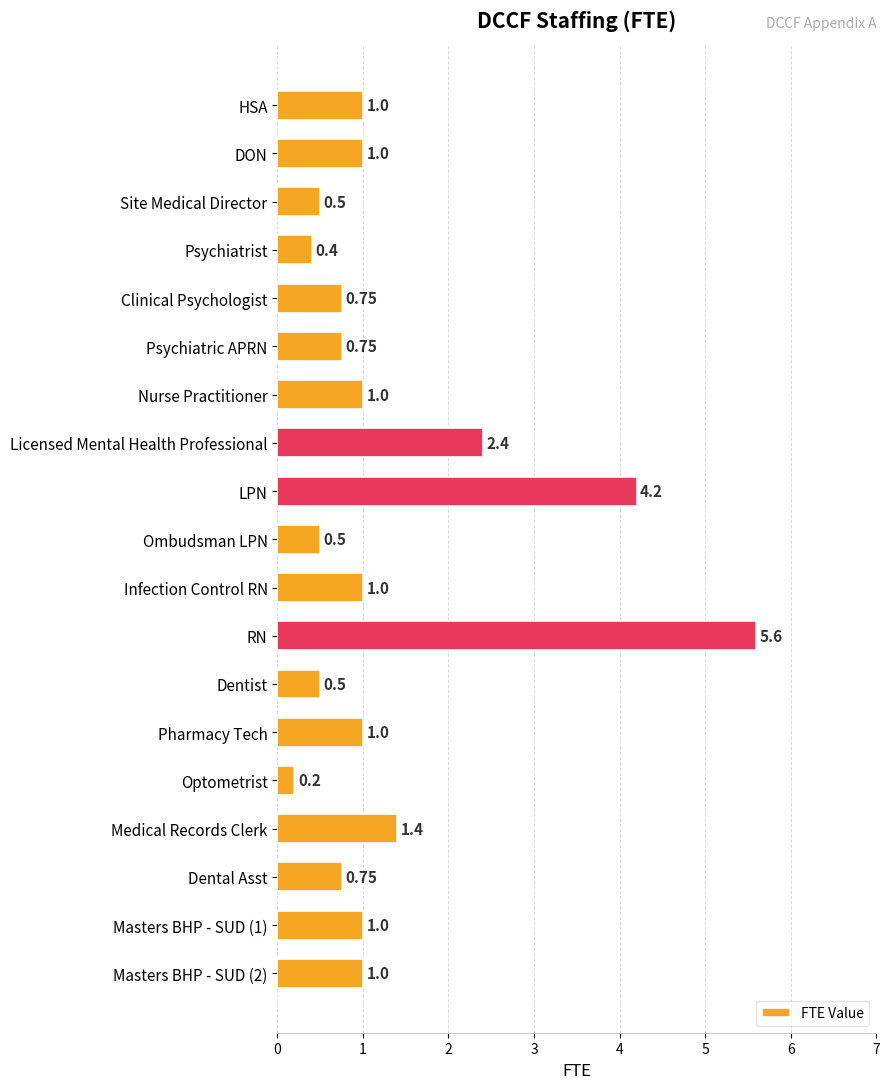

Which label corresponds to the largest value in the chart?

RN